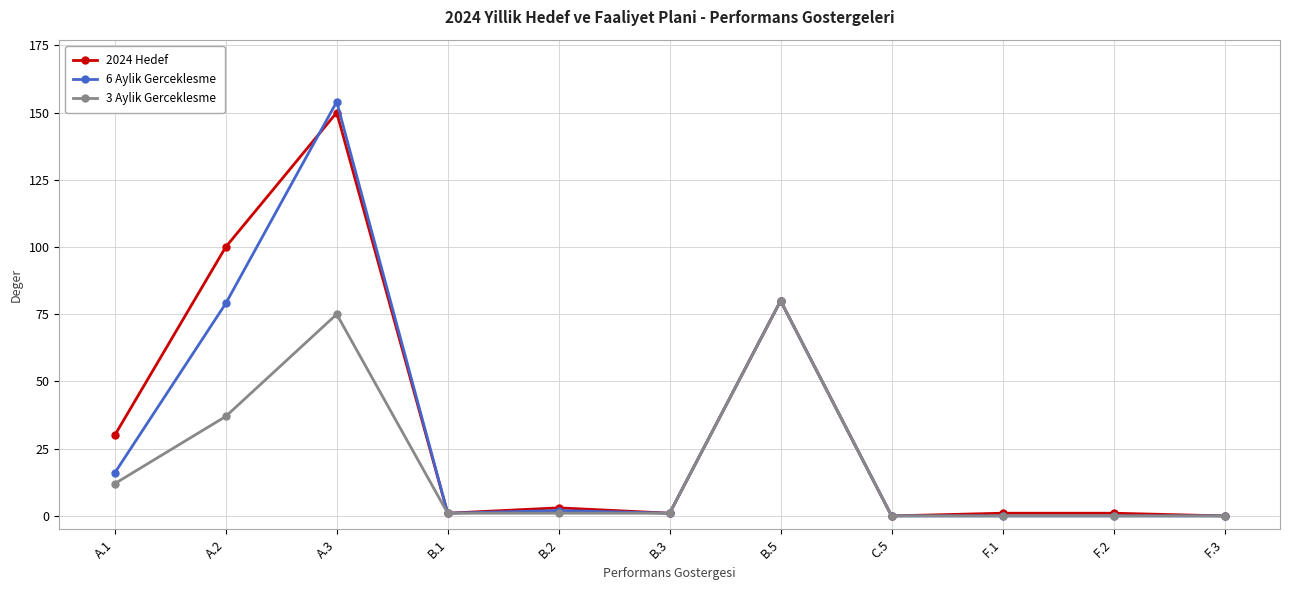

Which series has the largest range (max minus min)?

6 Aylik Gerceklesme